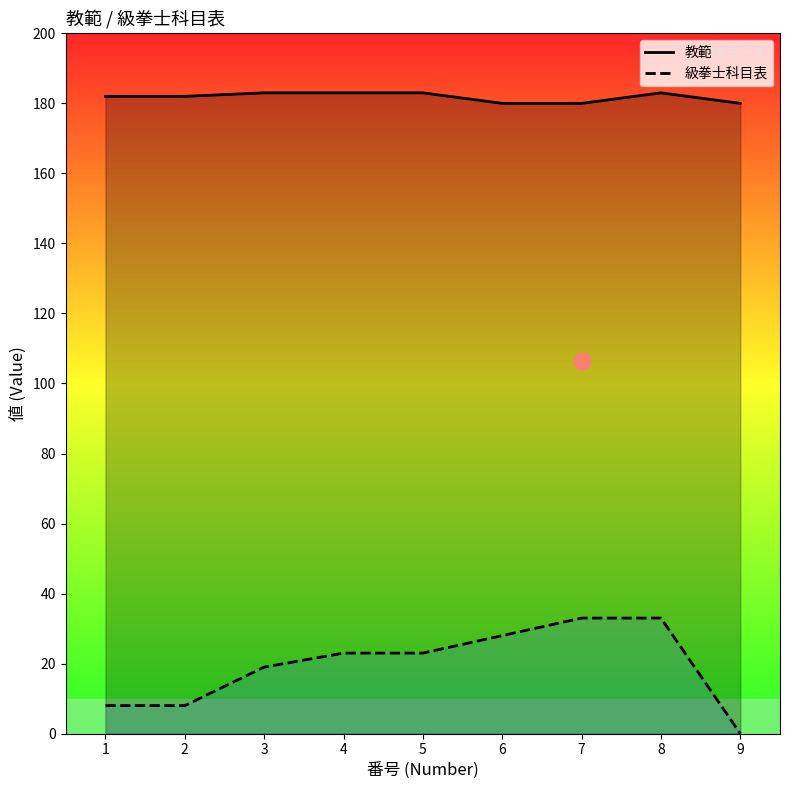

How many lines are shown in the chart?

2